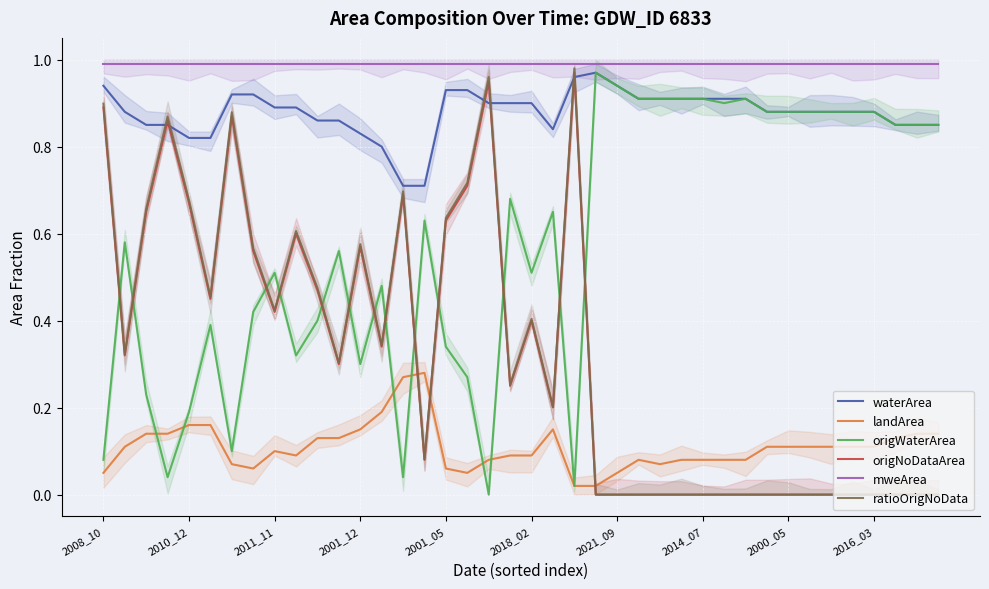

Does the chart display data point markers on the line(s)?

No